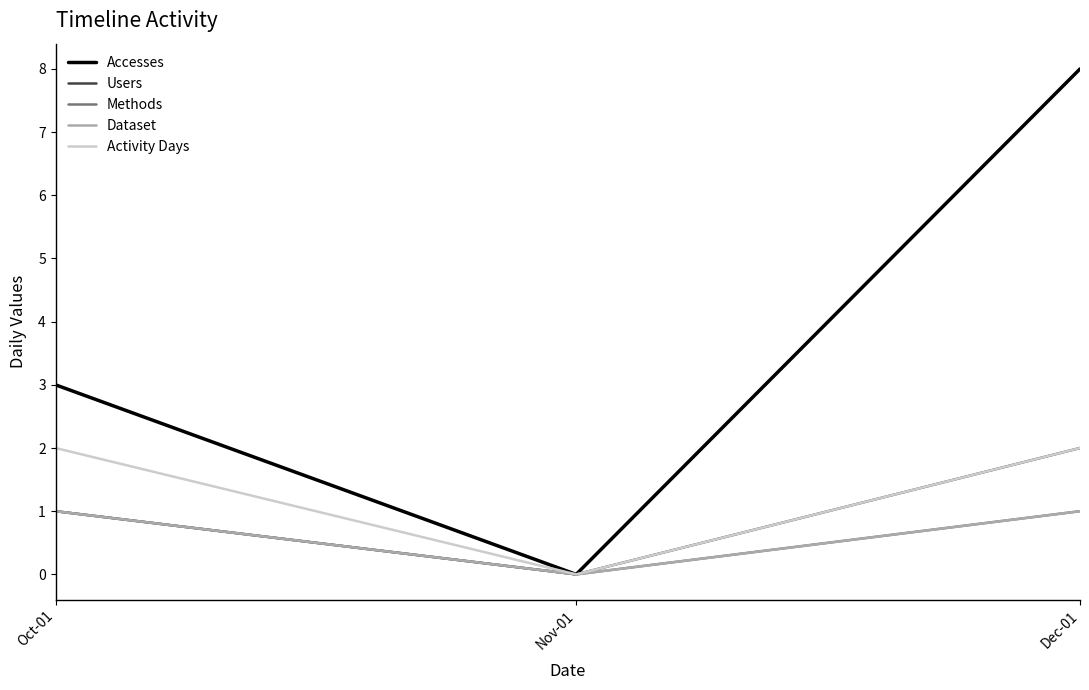

What is the greatest value displayed?

8